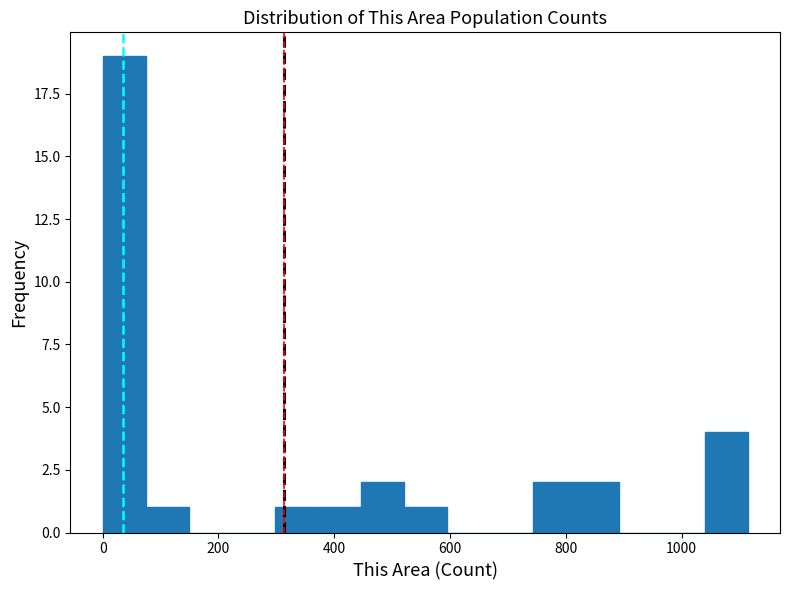

Around what value on the x-axis is the tallest bar? Give the approximate position of its centre, as read against the axis.

40